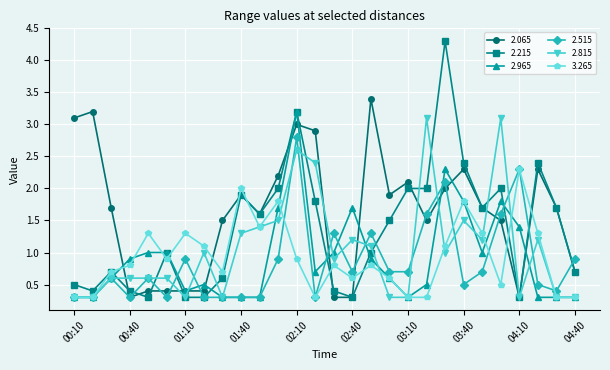

What is the value of the 2.815 point at the 27th from the left?

0.3